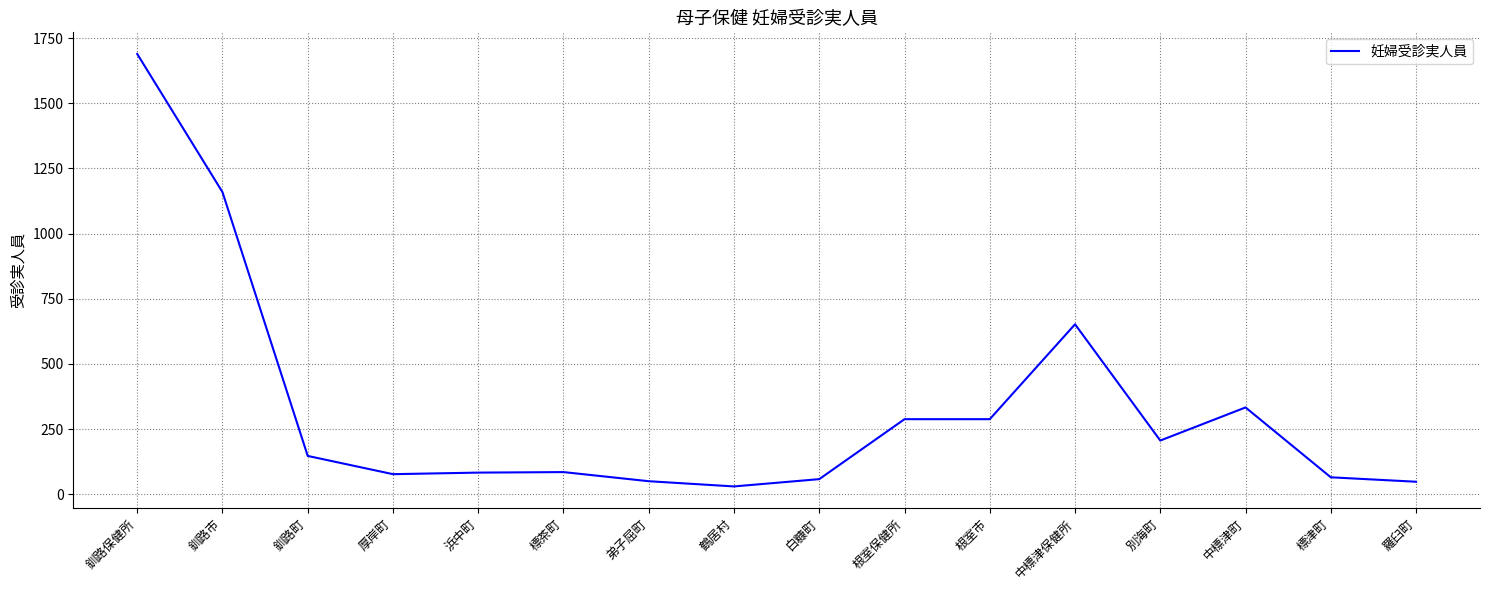

Where is the data nearest to the value 859?

中標津保健所